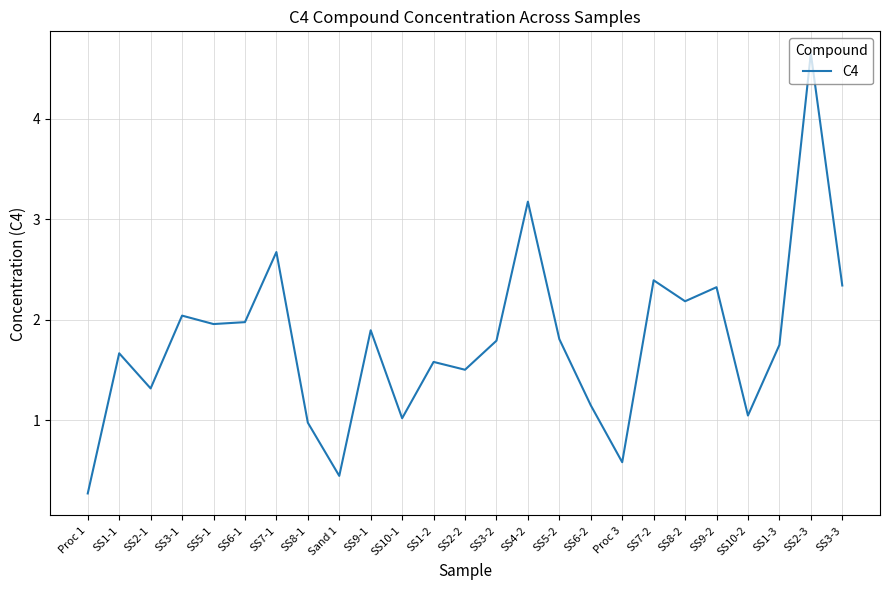

What position from the right is SS5-1?

21